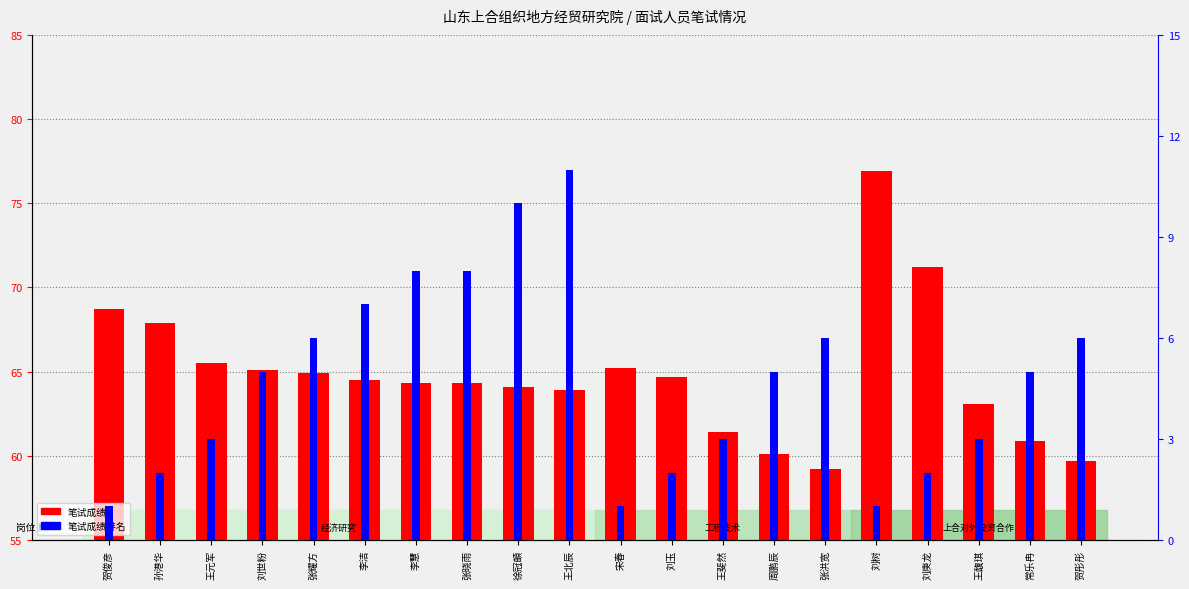

The 笔试成绩 series shows 76.9 at 刘树. True or false?

True